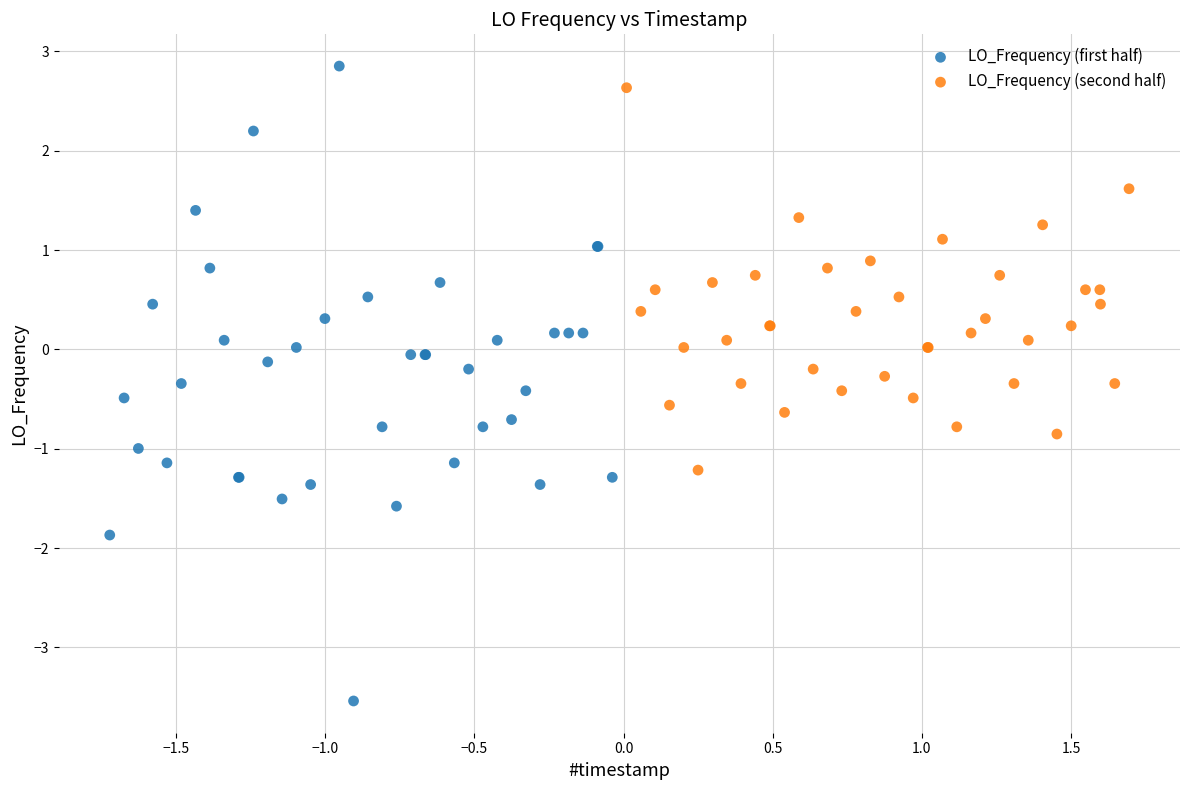

Which series has the largest Y range (max minus min)?

LO_Frequency (first half)